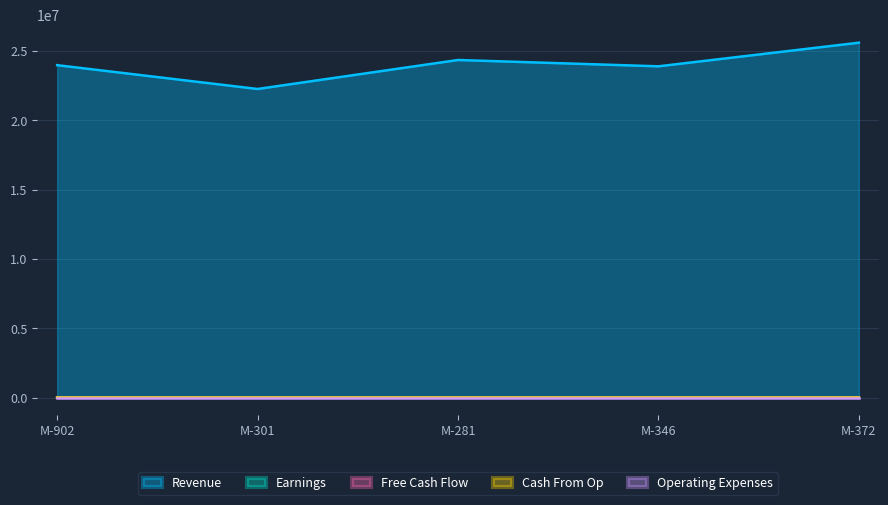

Is the value of Revenue at M-372 greater than the value of Cash From Op at M-346?

Yes